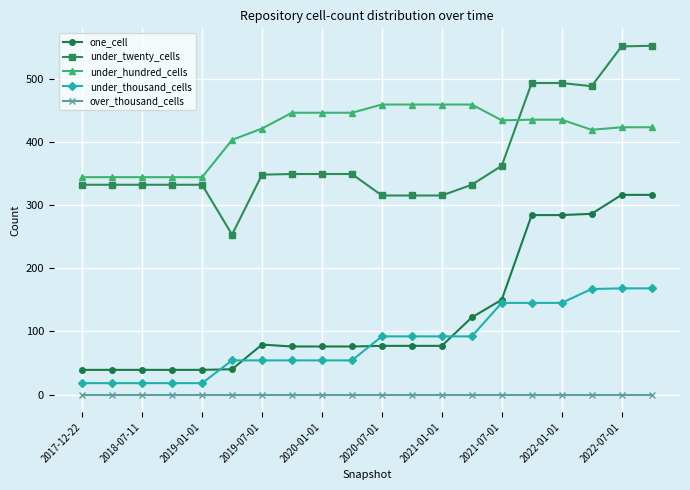

What is the value of the under_twenty_cells point at the 16th from the left?

493